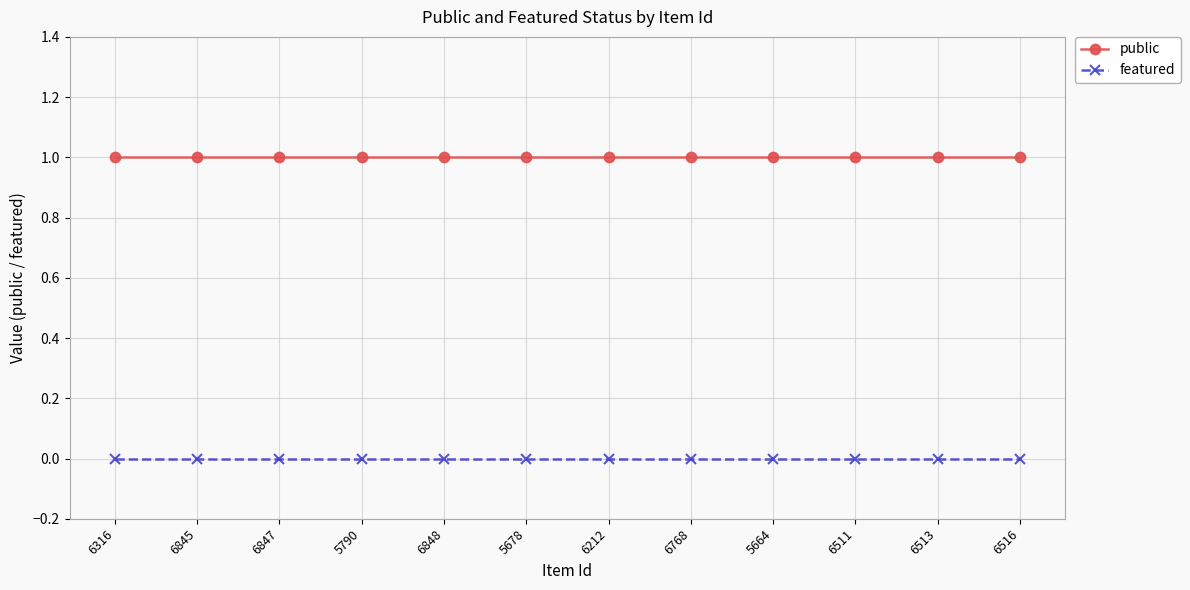

True or false: featured and public intersect in this chart.

False